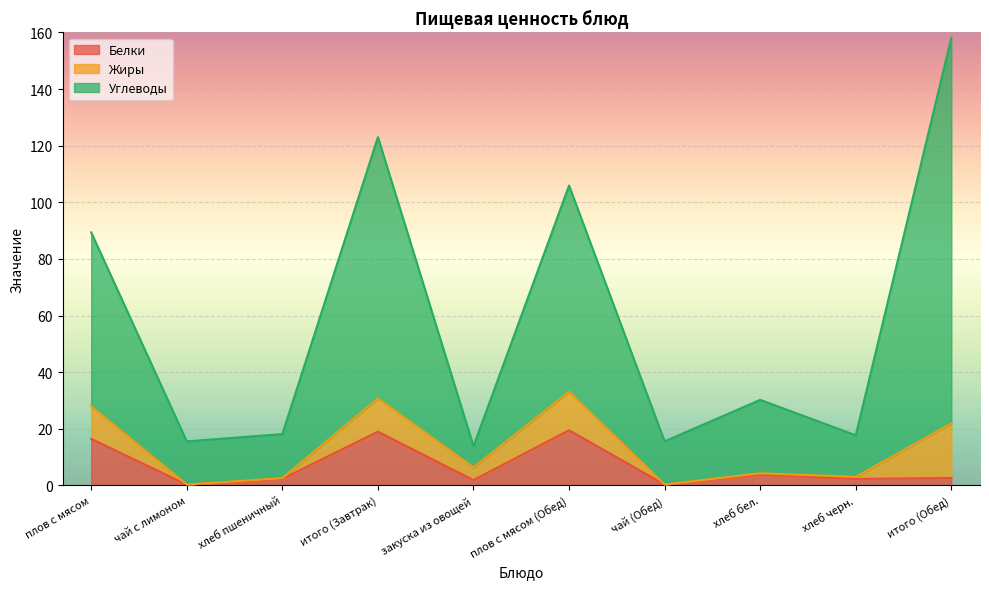

What are all the series names shown in the legend?

Белки, Жиры, Углеводы